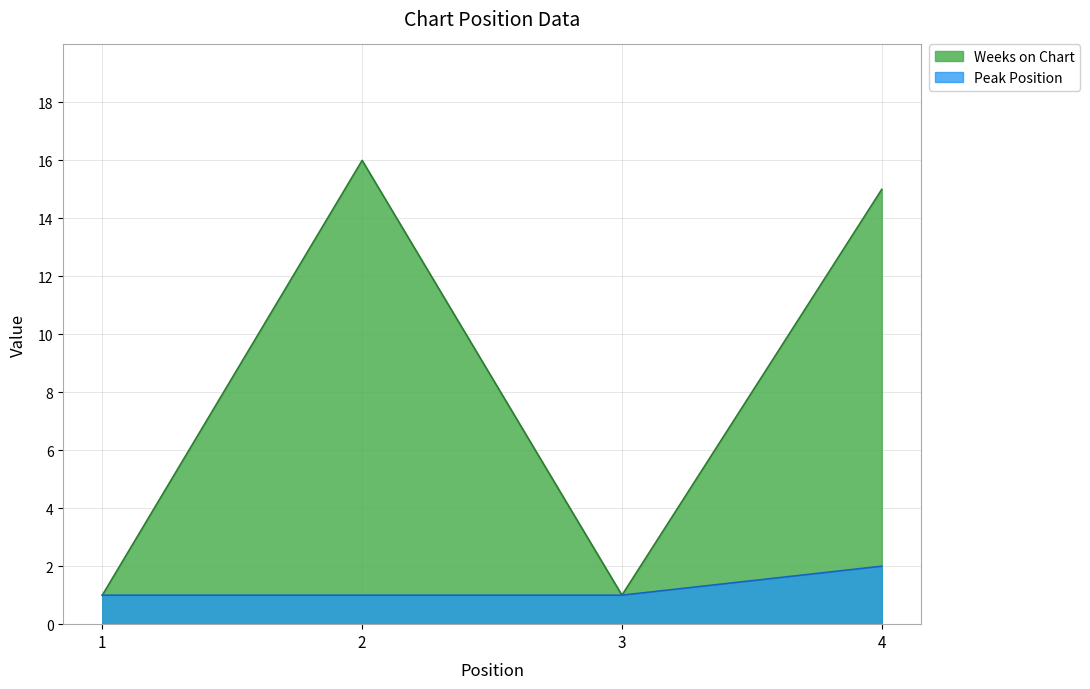

What are all the series names shown in the legend?

Weeks on Chart, Peak Position